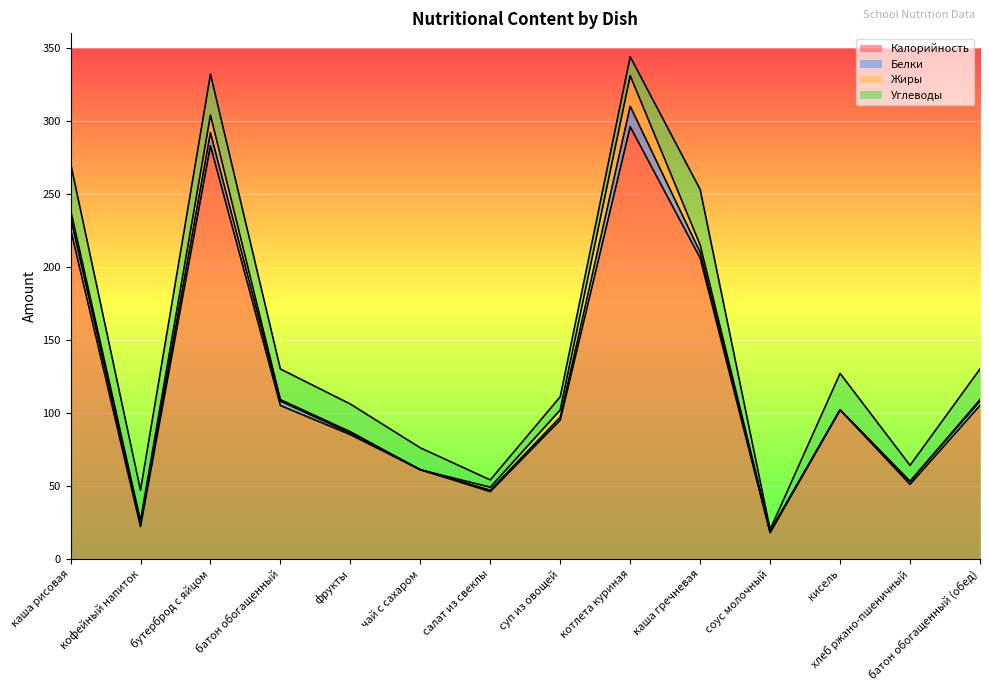

What is the maximum value for Калорийность?

296